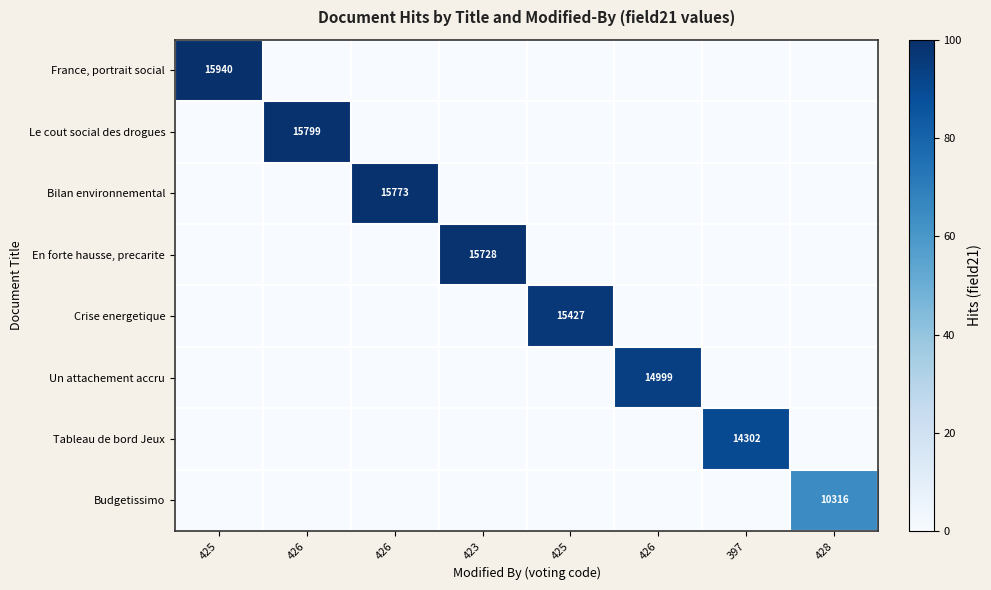

Rank the series by their maximum value, from lowest to highest.

Budgetissimo, Tableau de bord Jeux, Un attachement accru, Crise energetique, En forte hausse, precarite, Bilan environnemental, Le cout social des drogues, France, portrait social